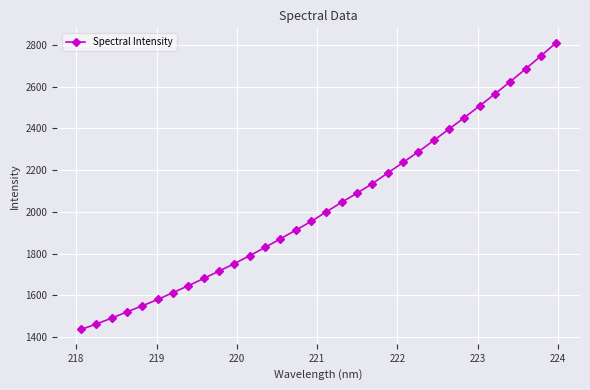

What is the sum of all values?

64912.3